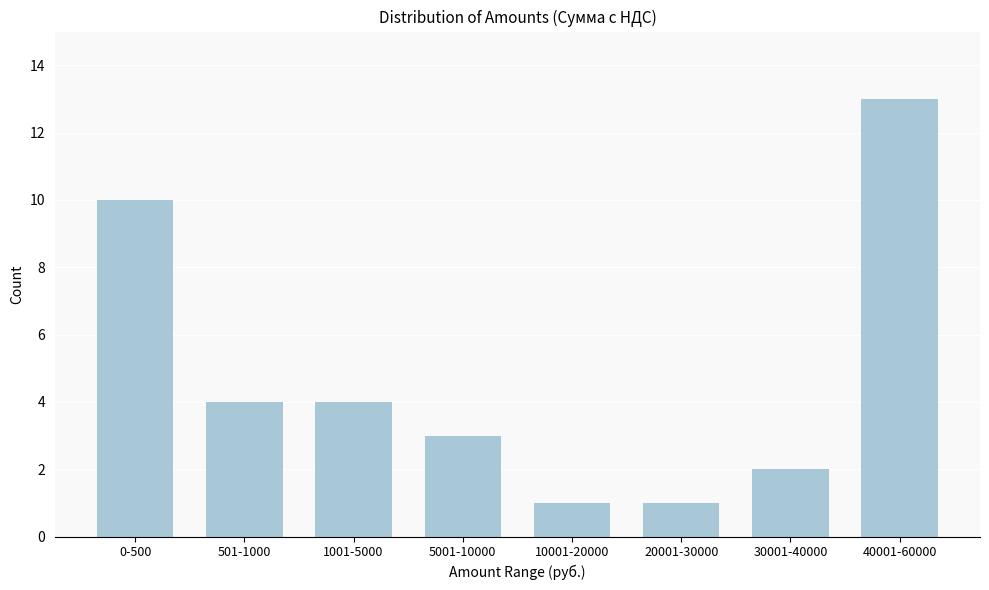

Reading right to left, list all the values displayed in this chart.

13	2	1	1	3	4	4	10